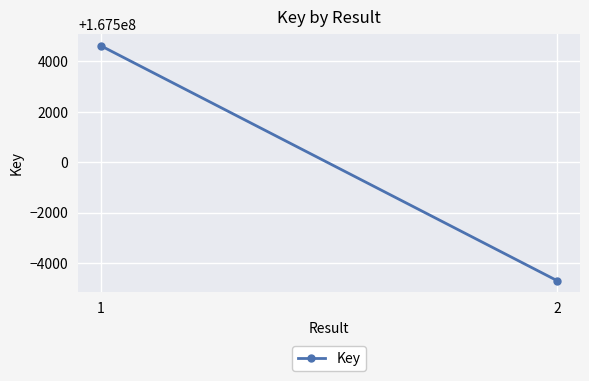

What is the sum of all values?

334999936